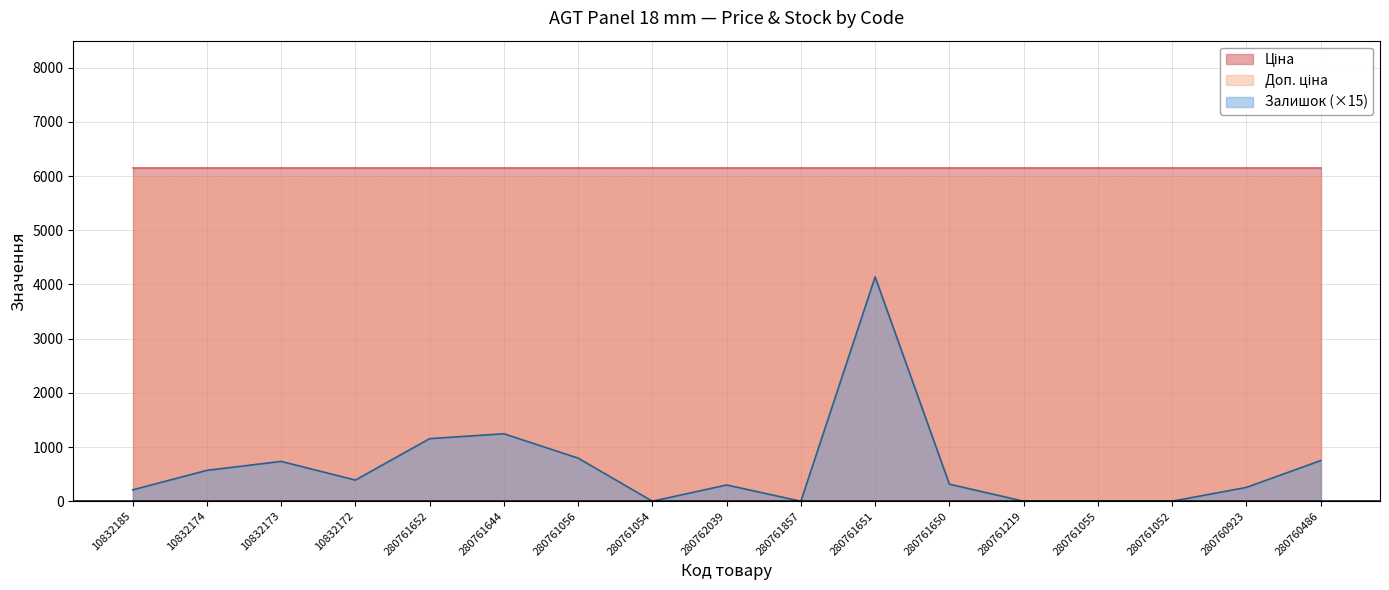

What is the difference between the maximum and minimum values in the Залишок series?

276.0